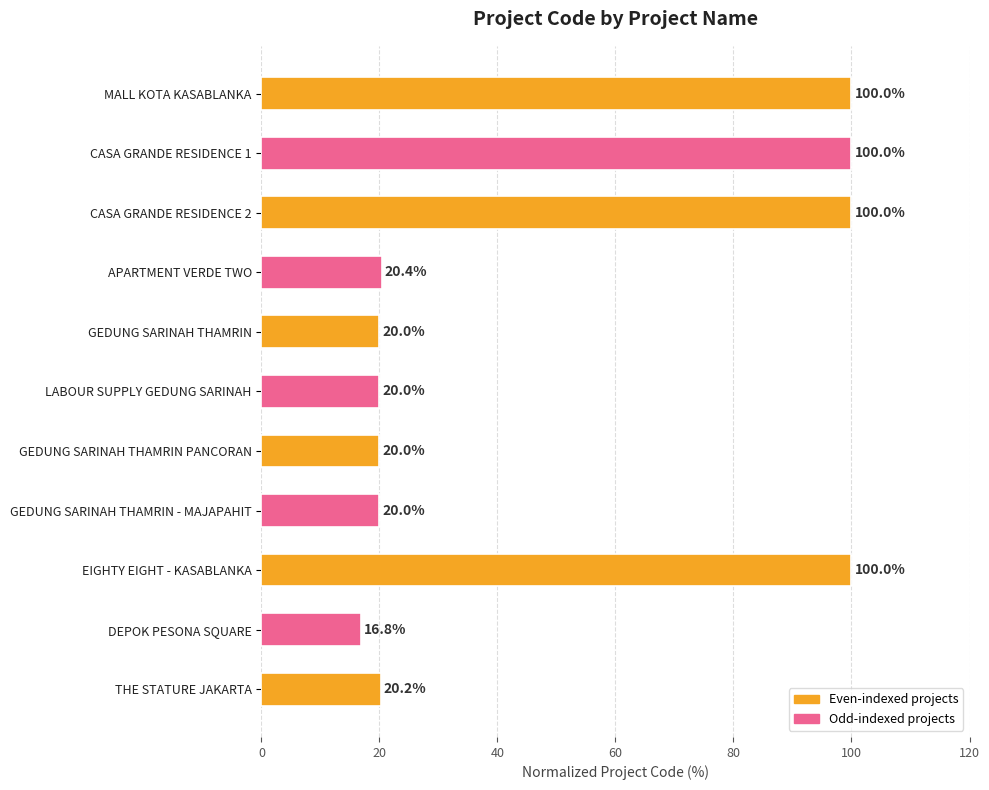

Does the chart contain any negative values?

No